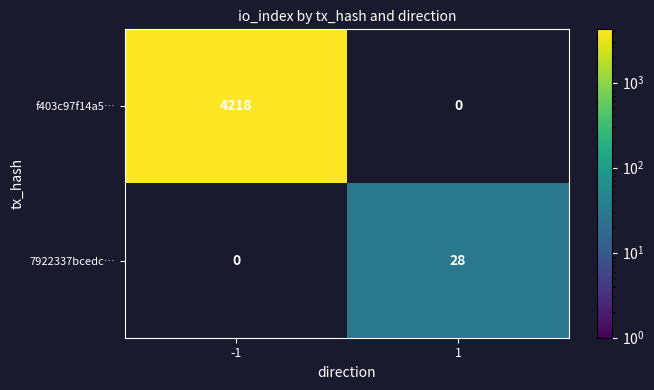

True or false: 7922337bcedc… has a value of 17 at 1.

False